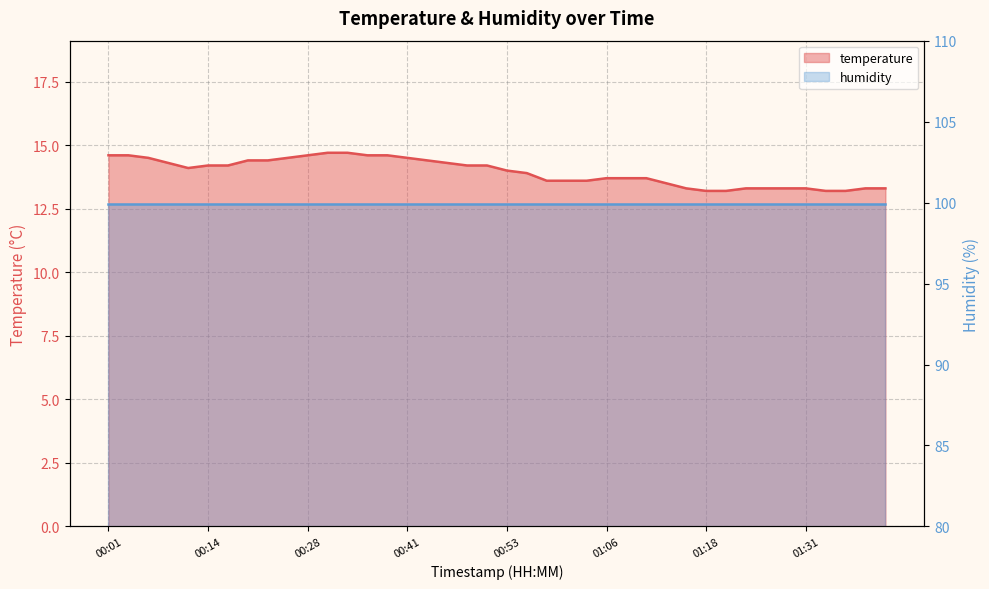

Reading left to right, transcribe all the data shown in this chart.

00:01=14.6	00:04=14.6	00:06=14.5	00:09=14.3	00:11=14.1	00:14=14.2	00:17=14.2	00:19=14.4	00:22=14.4	00:25=14.5	00:28=14.6	00:31=14.7	00:33=14.7	00:36=14.6	00:38=14.6	00:41=14.5	00:43=14.4	00:46=14.3	00:48=14.2	00:51=14.2	00:53=14.0	00:56=13.9	00:58=13.6	01:01=13.6	01:03=13.6	01:06=13.7	01:08=13.7	01:11=13.7	01:13=13.5	01:16=13.3	01:18=13.2	01:21=13.2	01:23=13.3	01:26=13.3	01:28=13.3	01:31=13.3	01:33=13.2	01:36=13.2	01:38=13.3	01:41=13.3